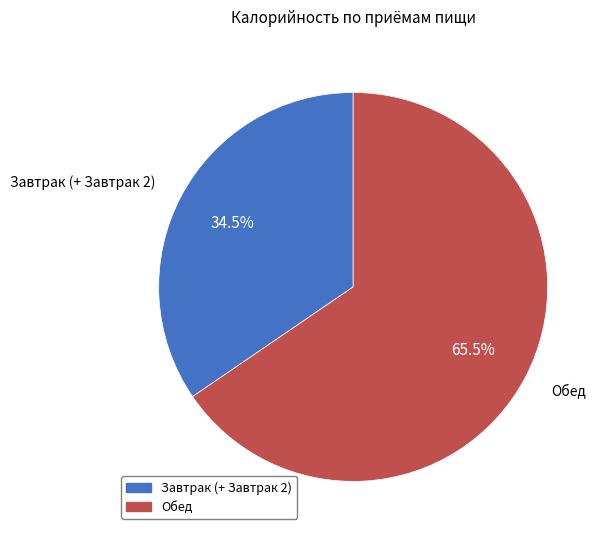

Does Завтрак (+ Завтрак 2) account for over 50% of the chart?

No